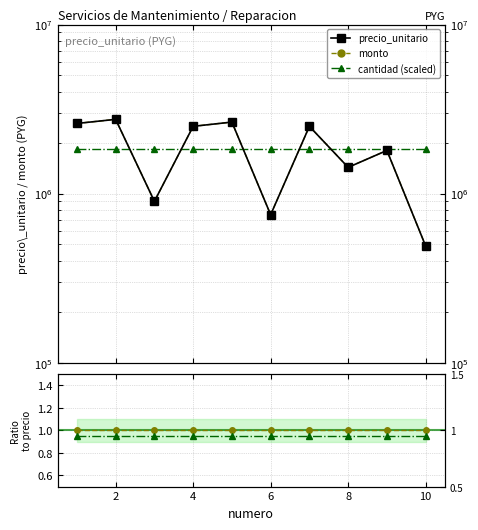

The precio_unitario series shows 532264.3 at 4. True or false?

False